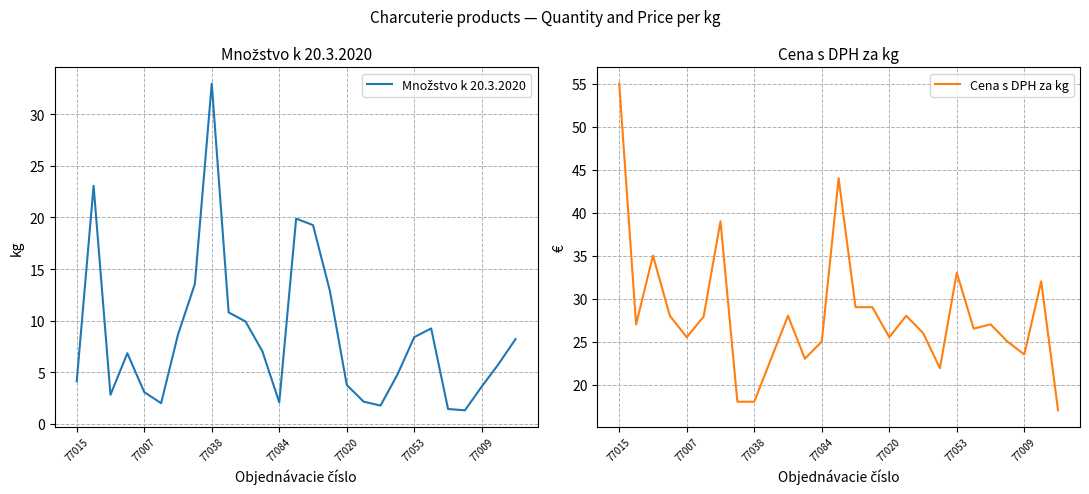

What is the minimum value for Cena s DPH za kg?

17.0